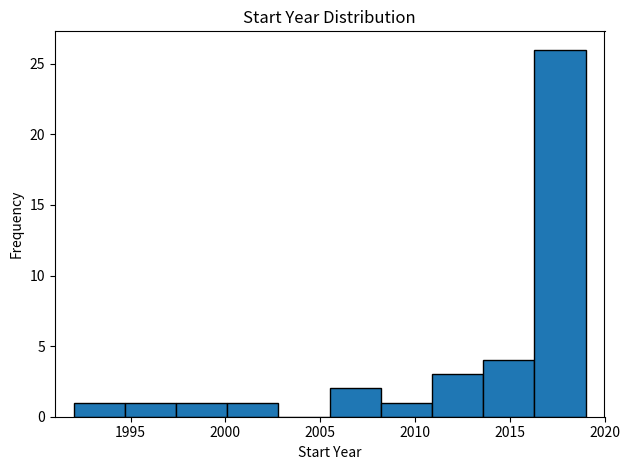

Reading left to right, transcribe this chart: for each bar, give the range it covers on the x-axis and its height. Neither the bar edges nor the heights are printed on the chart, so give them approximately, as read against the axes.

1992.0 to 1994.7: 1
1994.7 to 1997.4: 1
1997.4 to 2000.1: 1
2000.1 to 2002.8: 1
2002.8 to 2005.5: 0
2005.5 to 2008.2: 2
2008.2 to 2010.9: 1
2010.9 to 2013.6: 3
2013.6 to 2016.3: 4
2016.3 to 2019.0: 26